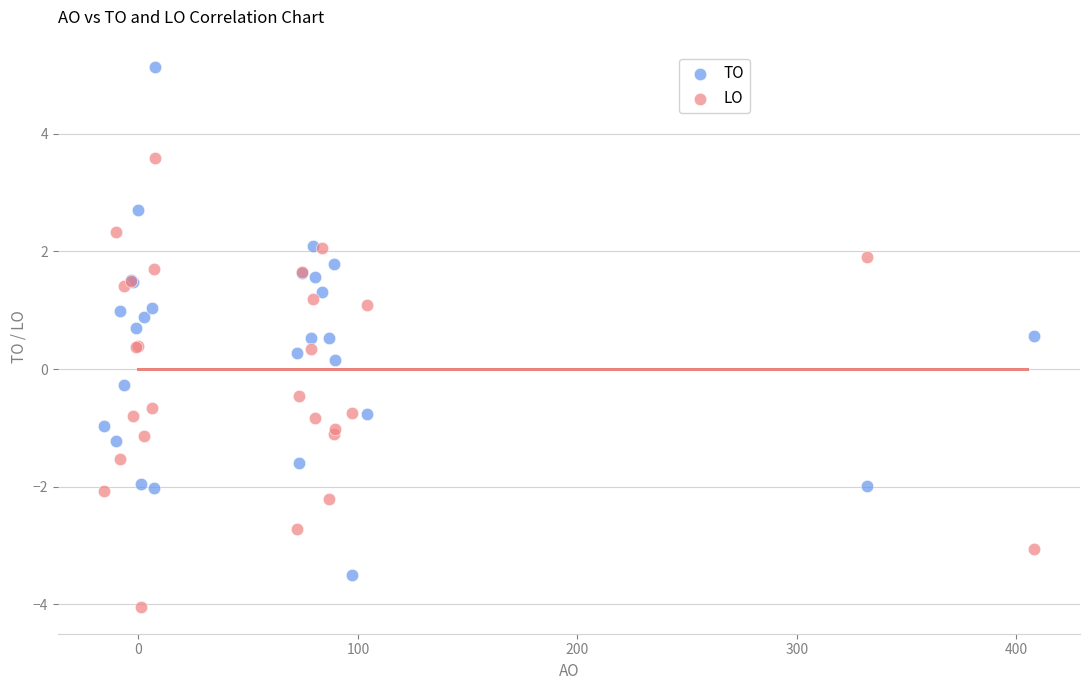

Which series contains the lowest Y value?

LO